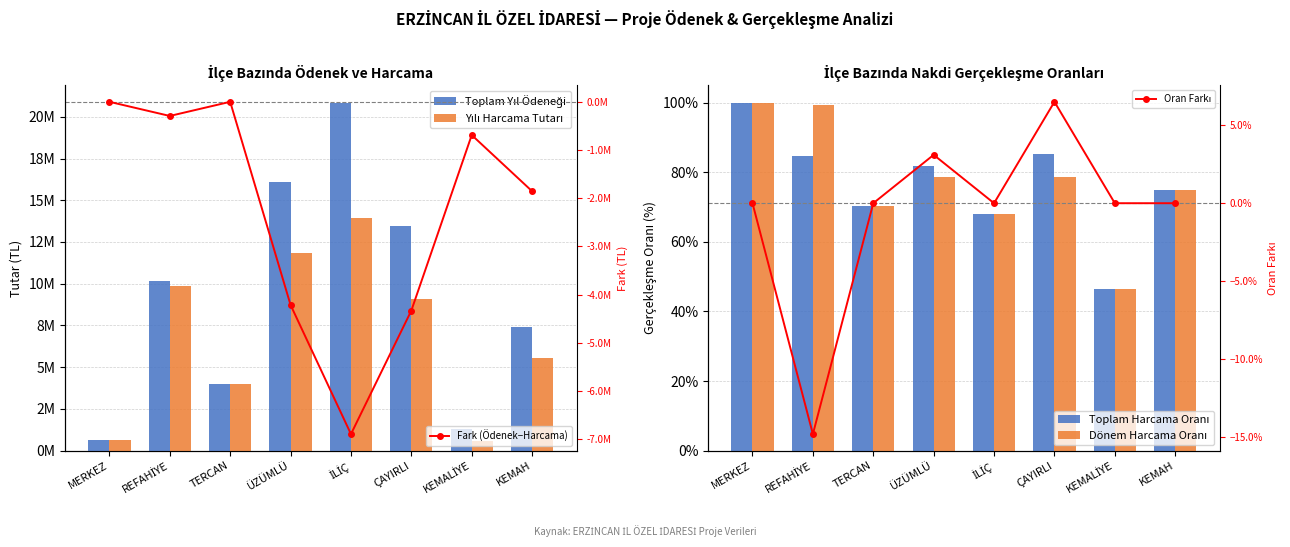

What is the greatest value displayed?

20848534.0